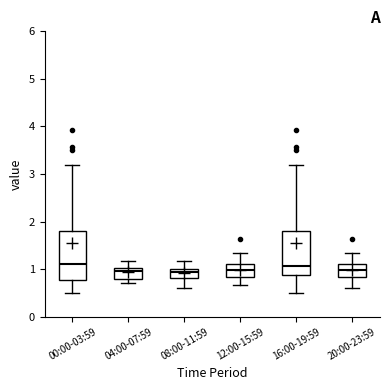

Where is the lower edge of the box for 00:00-03:59 on the y-axis? The values are not printed on the chart, so give them approximately, as read against the axis.

0.8